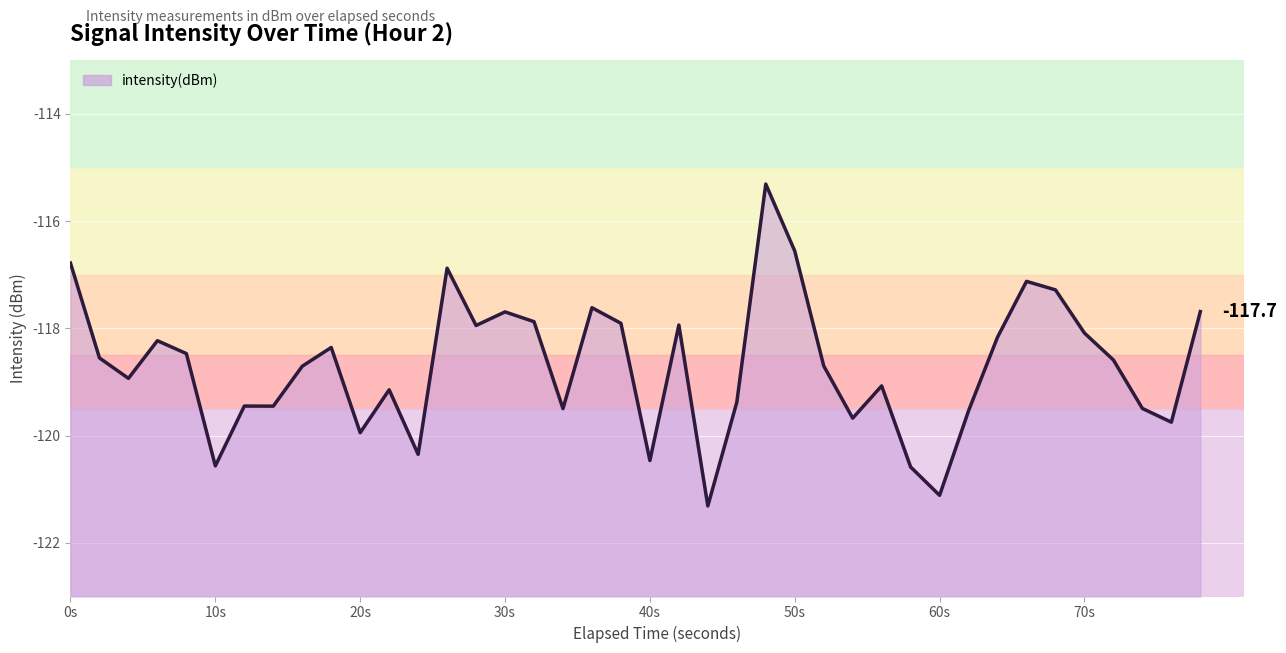

Does the chart display data point markers on the line(s)?

No